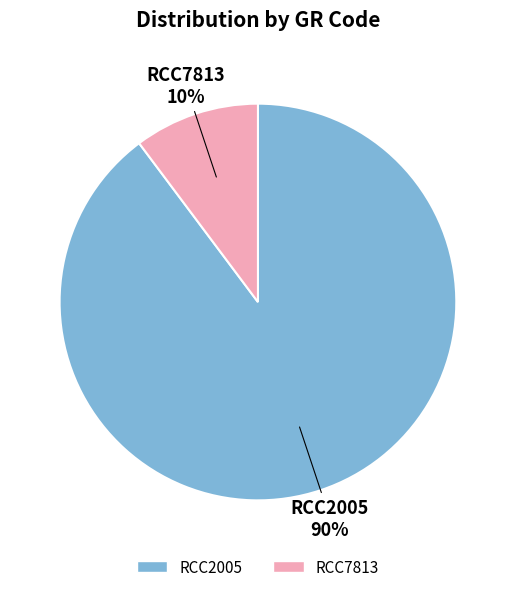

To the nearest percent, what is the average slice percentage?

50%